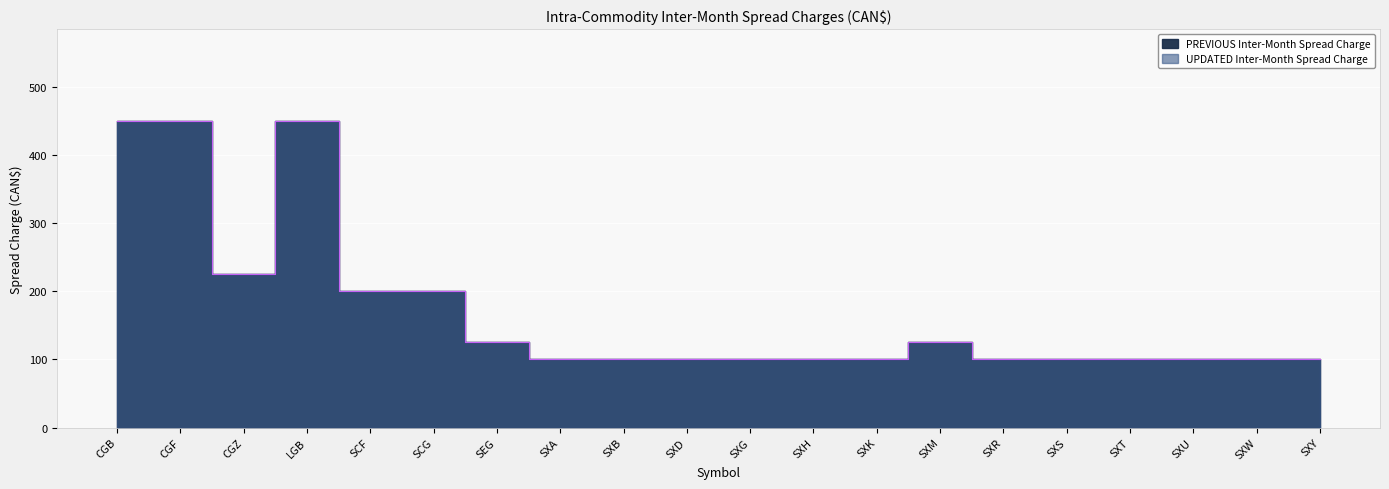

Where is the first local minimum for UPDATED Inter-Month Spread Charge?

CGZ